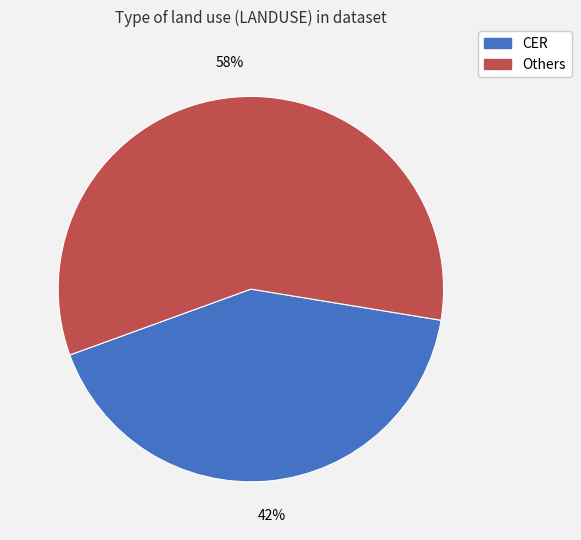

What percentage is the CER slice, to the nearest percent?

42%